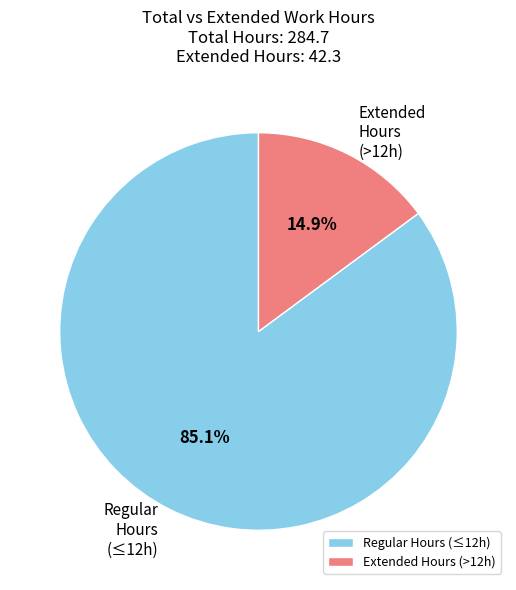

Which slice is the largest?

Regular Hours (≤12h)